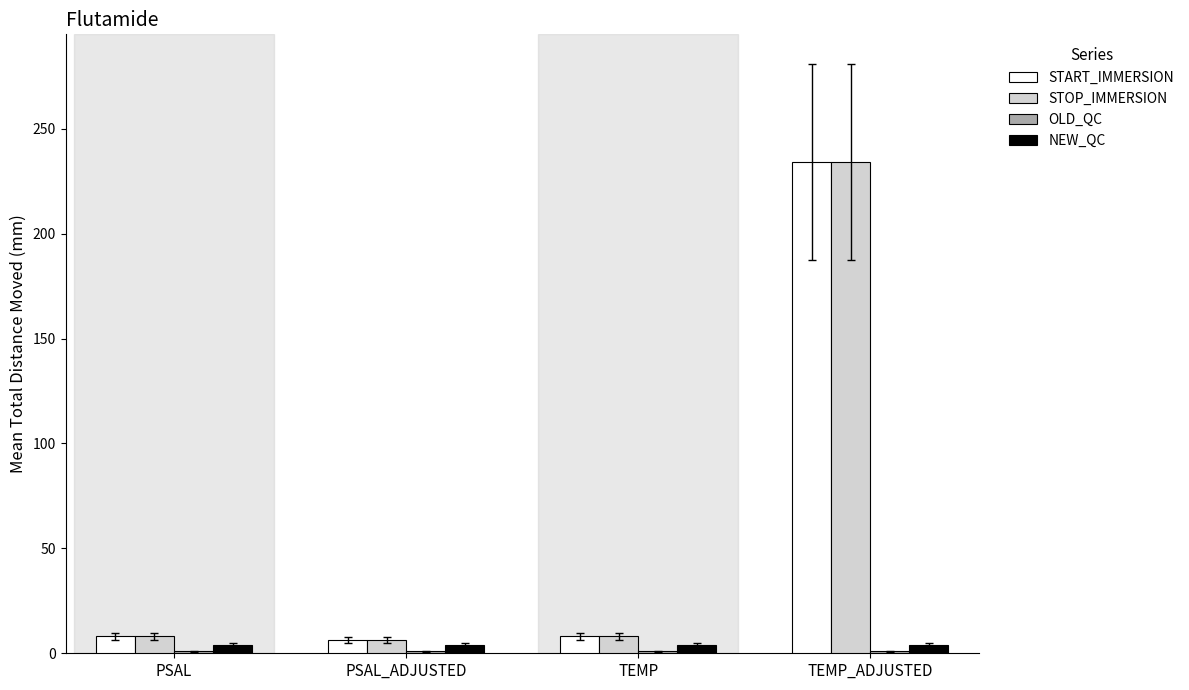

True or false: STOP_IMMERSION has a value of 8.1 at PSAL.

True